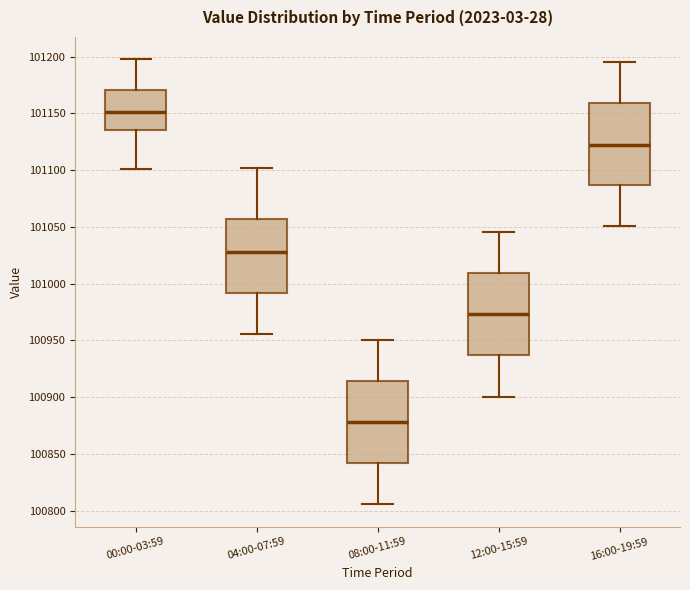

Reading left to right, read every box against the y-axis: the position of its median line, the range the box covers, and the ends of its whiskers. The values are not printed on the chart, so give them approximately, as read against the axis.

00:00-03:59: median 101150, box 101135 to 101170, whiskers 101100 to 101200
04:00-07:59: median 101030, box 100990 to 101055, whiskers 100955 to 101100
08:00-11:59: median 100880, box 100840 to 100915, whiskers 100805 to 100950
12:00-15:59: median 100975, box 100935 to 101010, whiskers 100900 to 101045
16:00-19:59: median 101125, box 101085 to 101160, whiskers 101050 to 101195